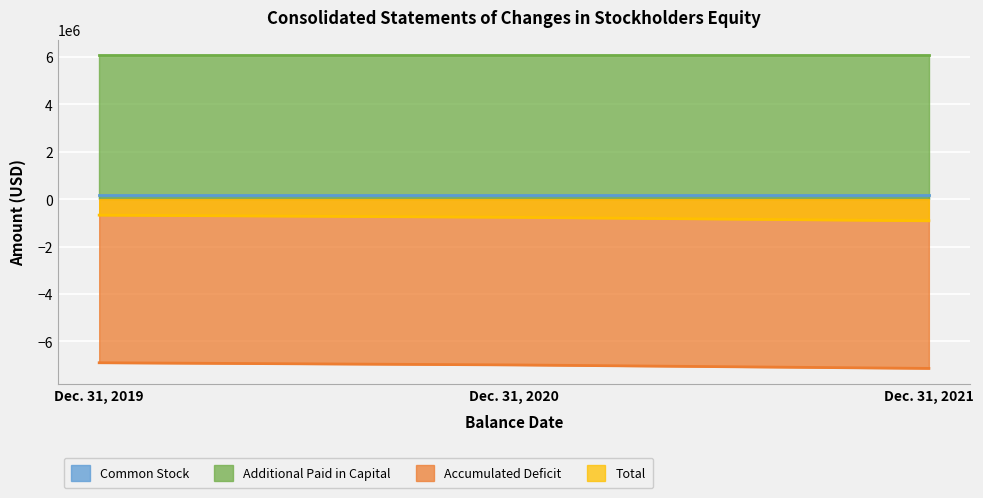

At which category is the sum across all series the highest?

Dec. 31, 2019